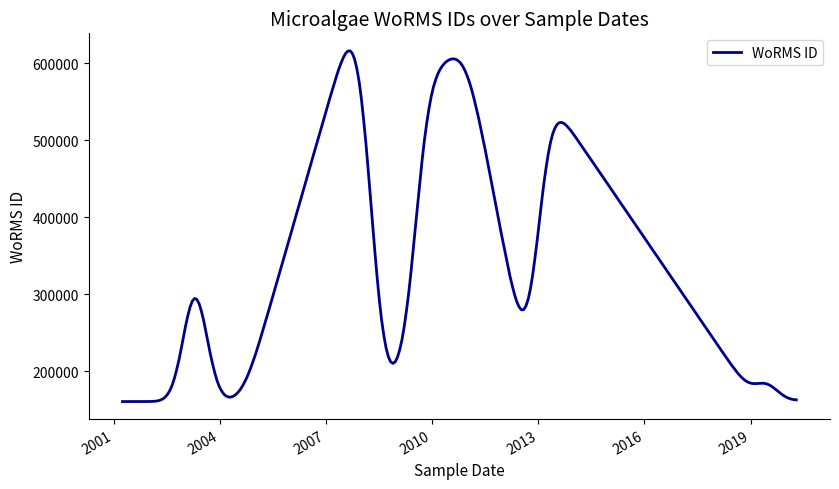

What is the difference between the maximum and minimum values?

455387.8